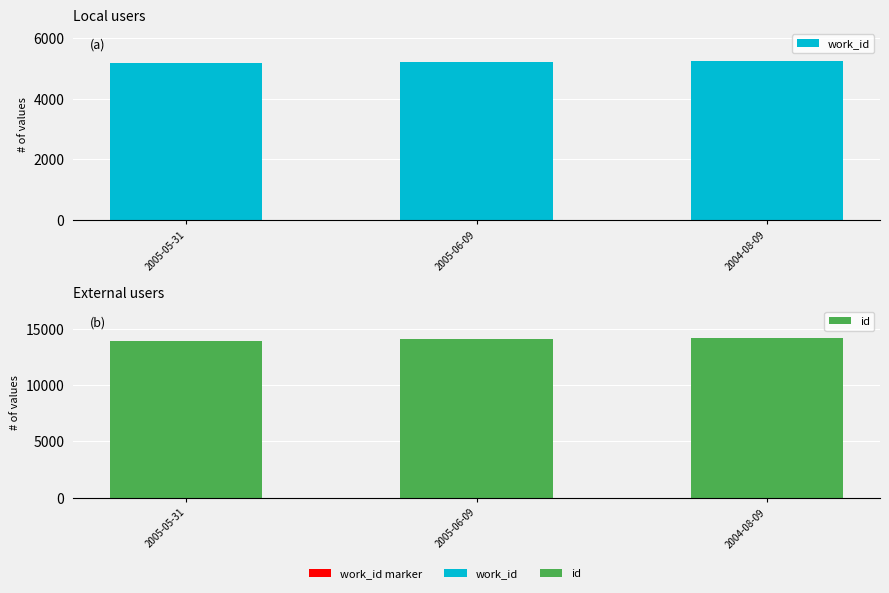

What is the sum of all id values?

42128